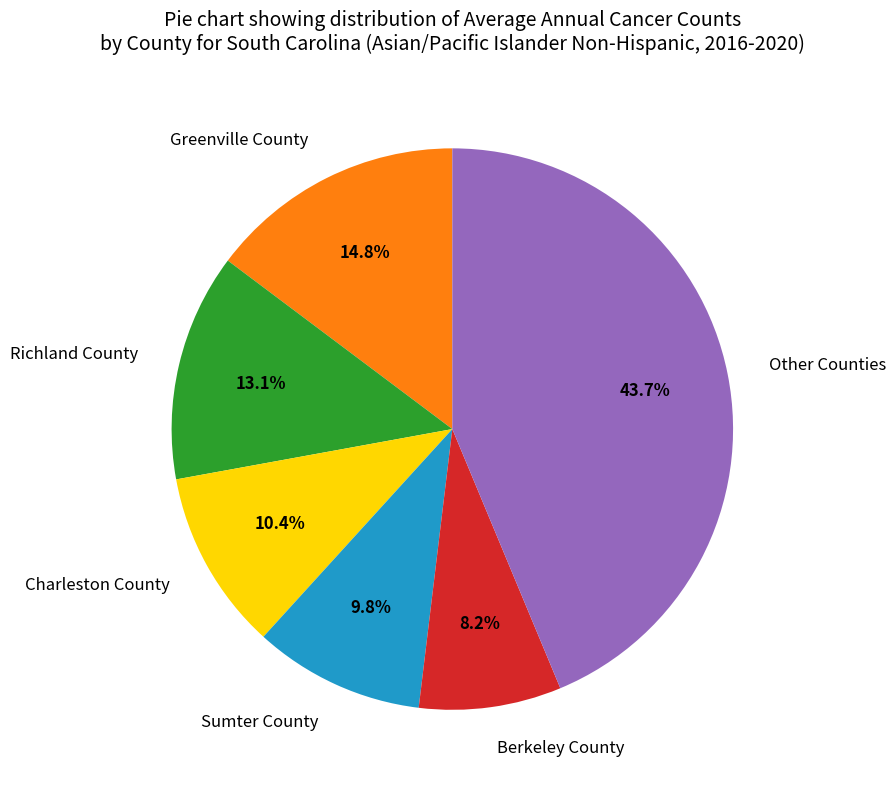

Does any single category account for the majority?

No